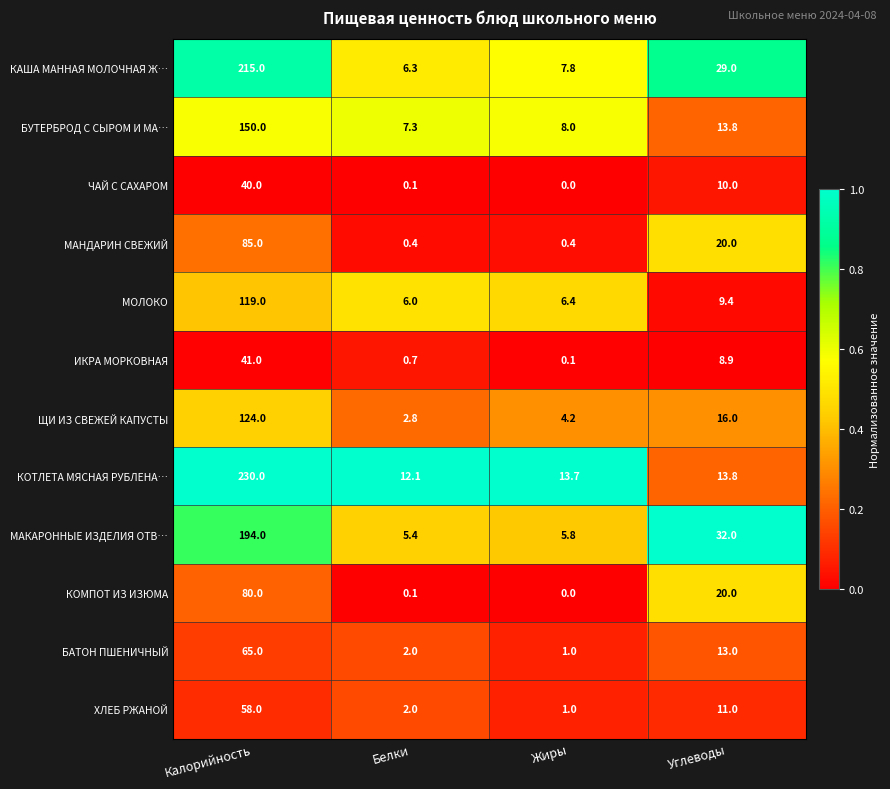

The ЧАЙ С САХАРОМ series shows 14.5 at Калорийность. True or false?

False